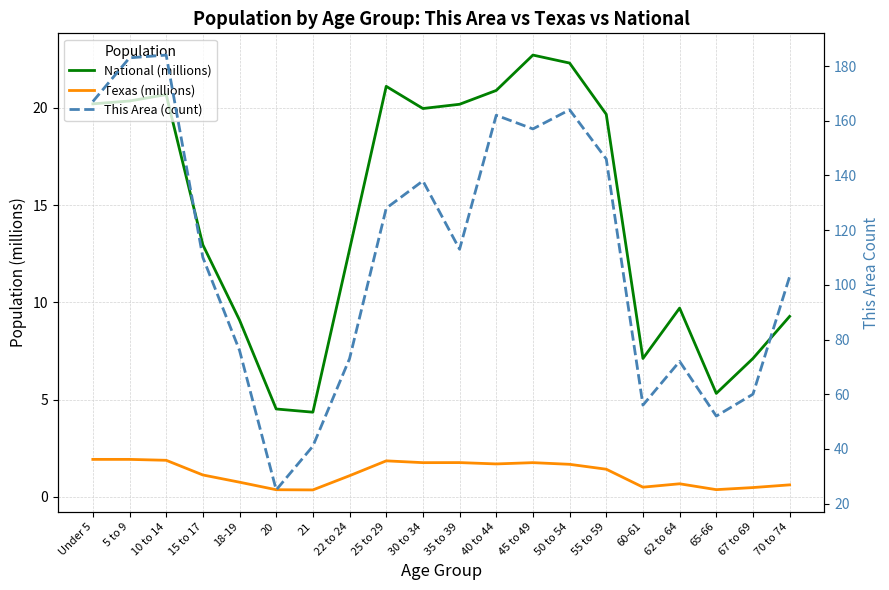

Where is the first local minimum for Texas (millions)?

21